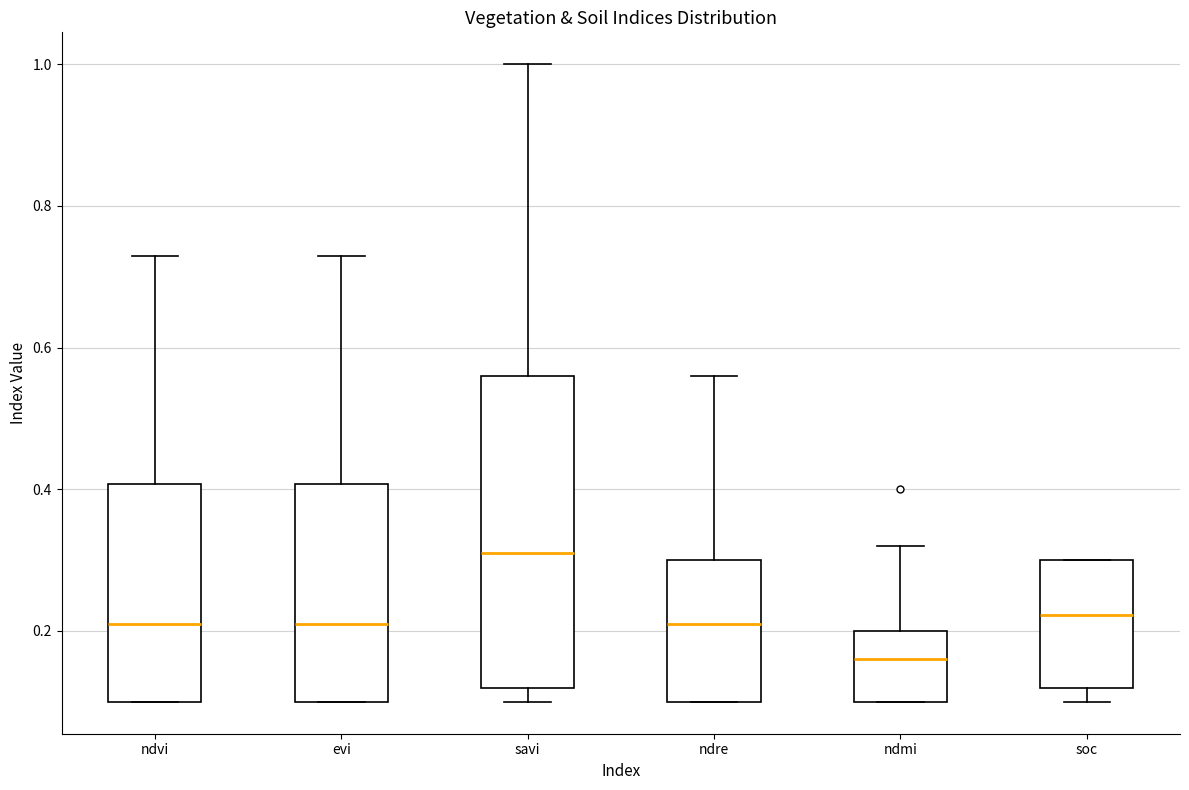

Reading left to right, read every box against the y-axis: the position of its median line, the range the box covers, and the ends of its whiskers. The values are not printed on the chart, so give them approximately, as read against the axis.

ndvi: median 0.22, box 0.10 to 0.40, whiskers 0.10 to 0.74
evi: median 0.22, box 0.10 to 0.40, whiskers 0.10 to 0.74
savi: median 0.32, box 0.12 to 0.56, whiskers 0.10 to 1.00
ndre: median 0.22, box 0.10 to 0.30, whiskers 0.10 to 0.56
ndmi: median 0.16, box 0.10 to 0.20, whiskers 0.10 to 0.32
soc: median 0.22, box 0.12 to 0.30, whiskers 0.10 to 0.30